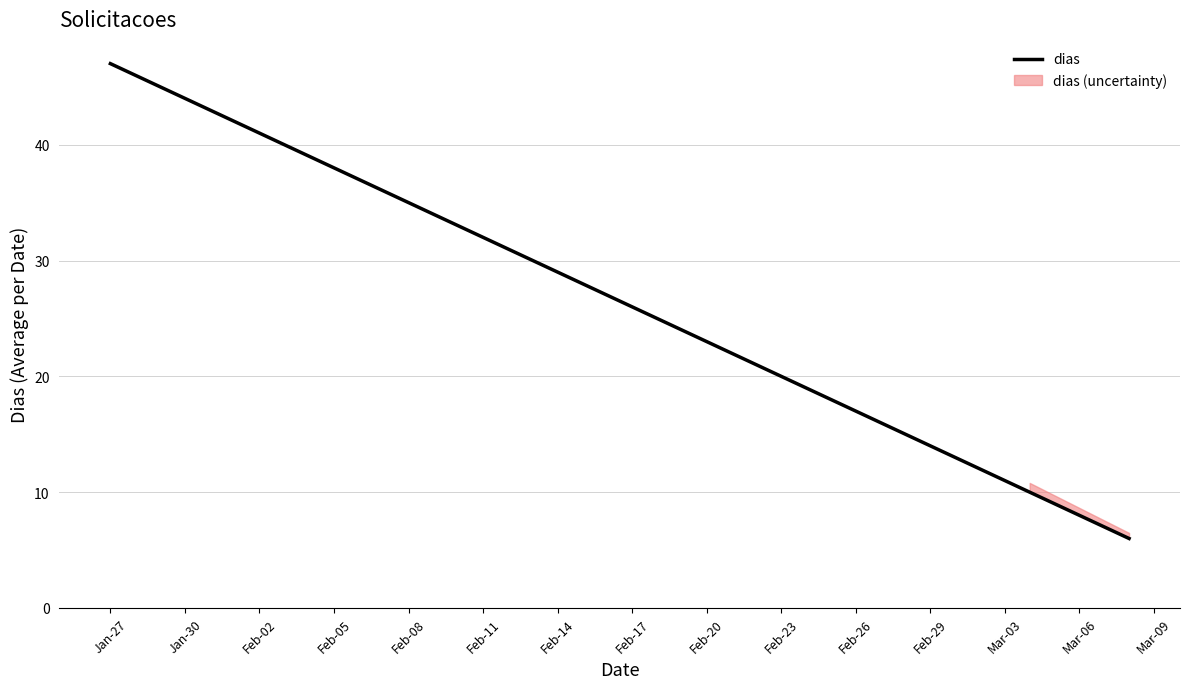

What is the value of the 14th point from the left?

13